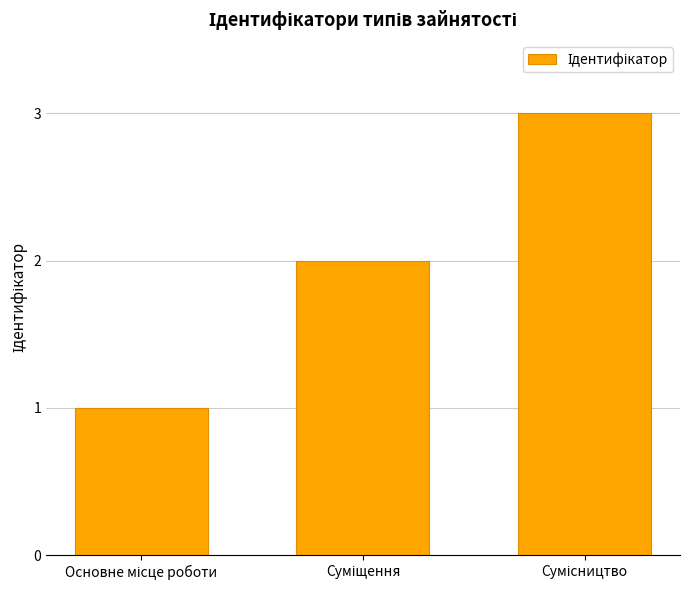

What is the greatest value displayed?

3